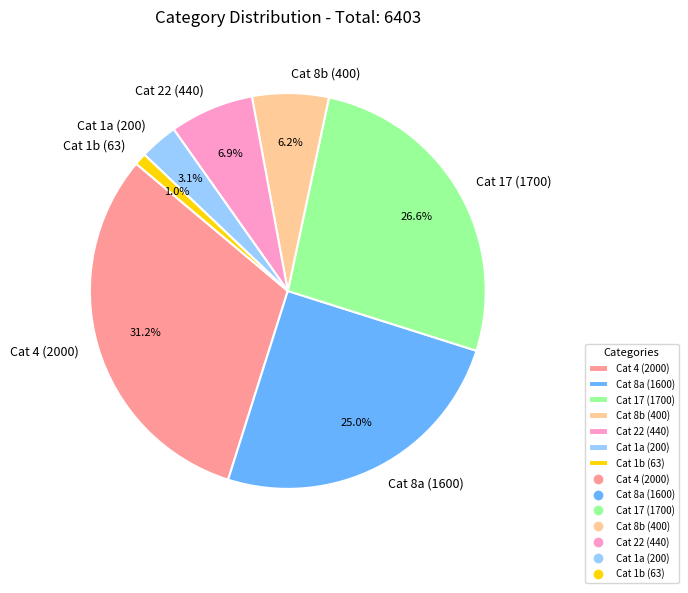

Count the number of slices in the pie.

7